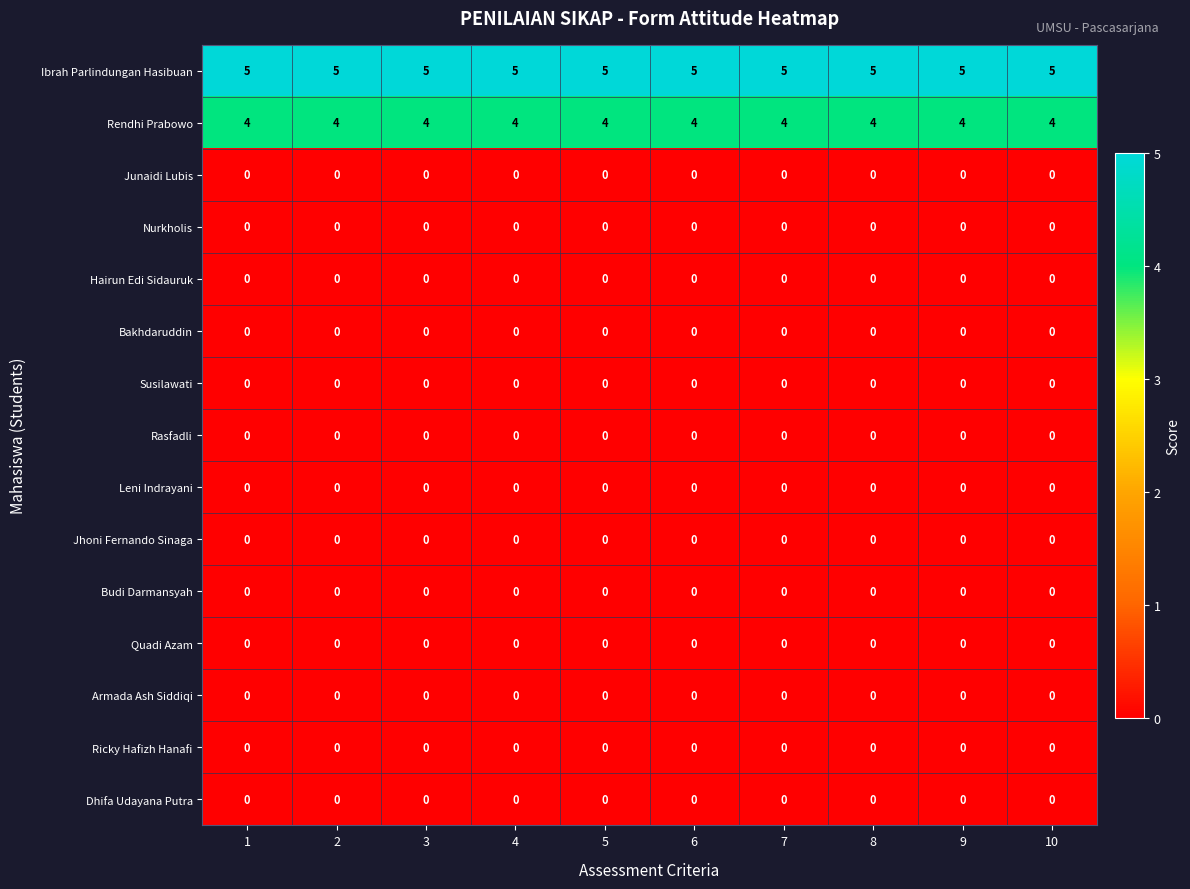

Which series has the largest total across all categories?

Ibrah Parlindungan Hasibuan